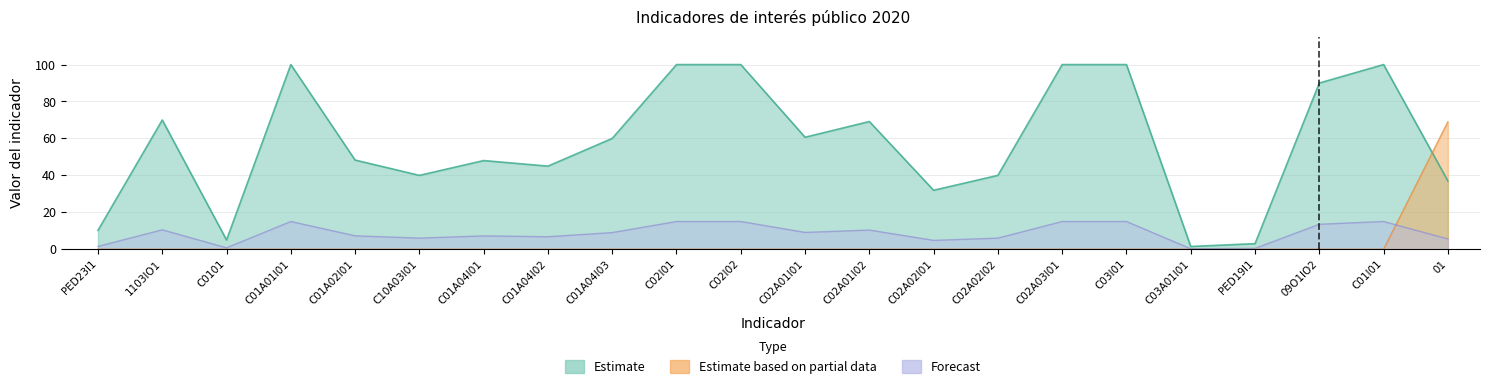

How many interior local valleys does the Metas programadas series have?

6